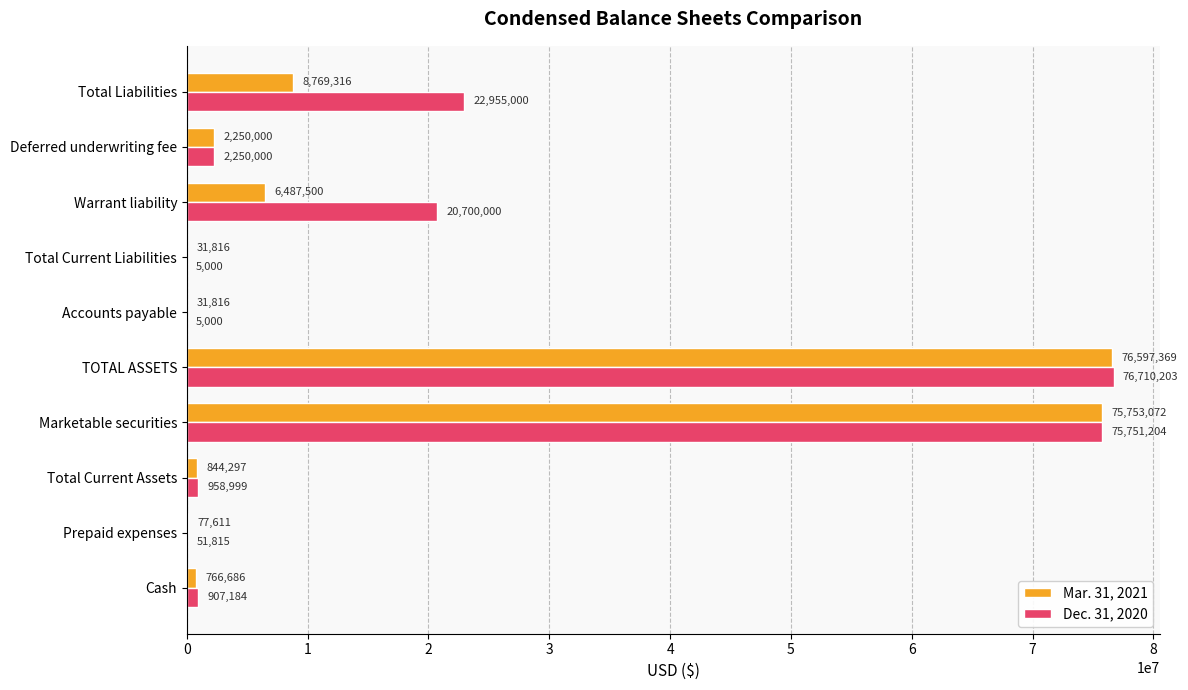

What is the sum of the Dec. 31, 2020 values at Accounts payable and Total Current Liabilities?

10000